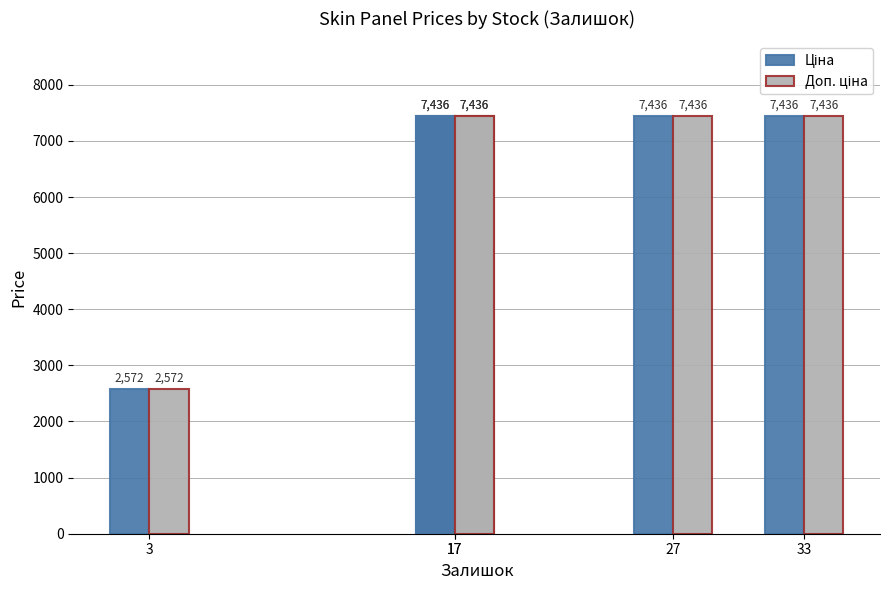

Does the chart contain stacked bars?

No